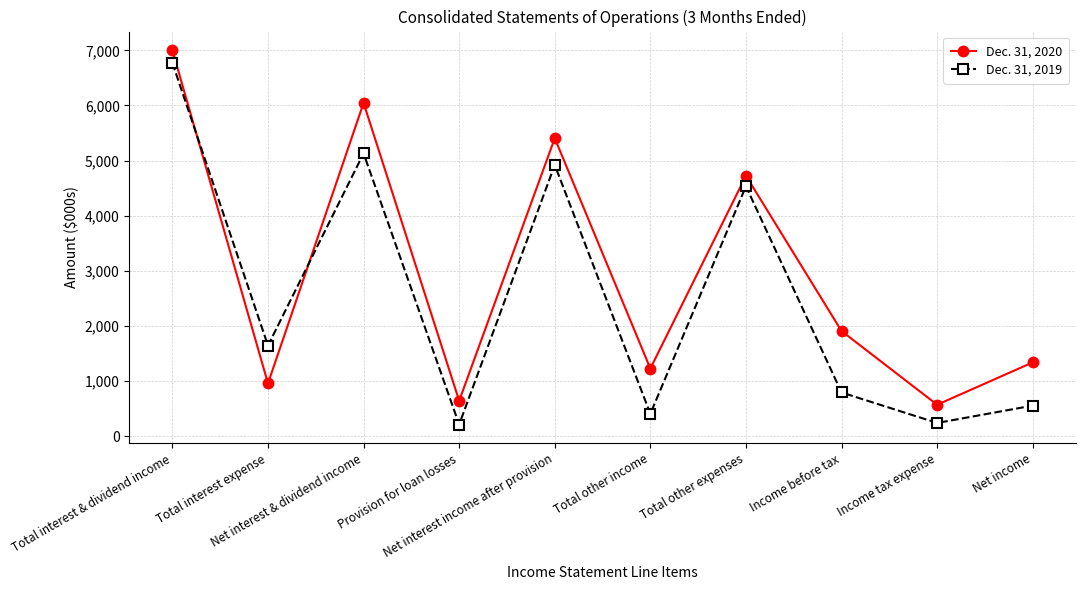

What is the approximate value of Dec. 31, 2019 at Income before tax?

791